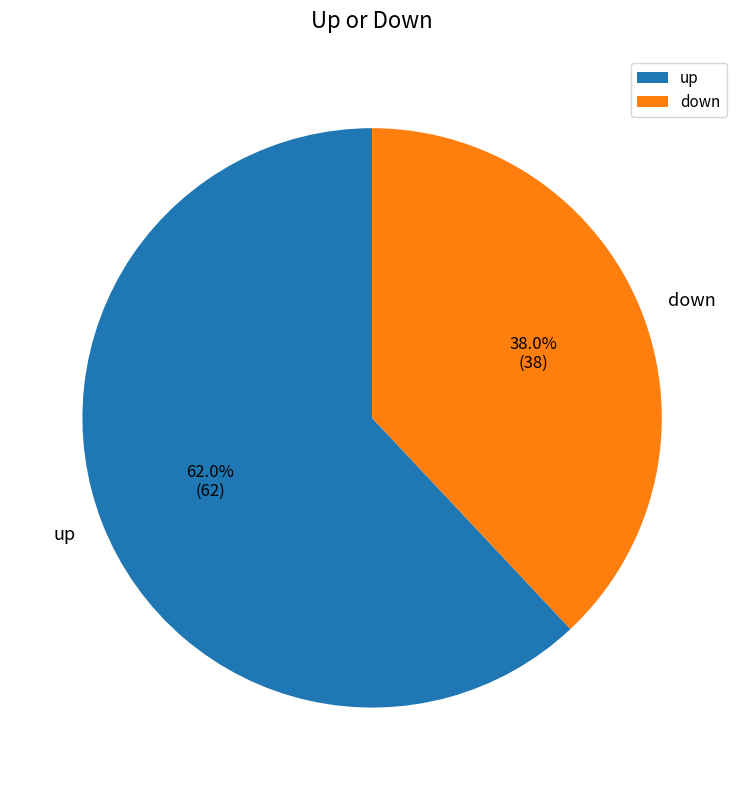

To the nearest percent, what is the average slice percentage?

50%